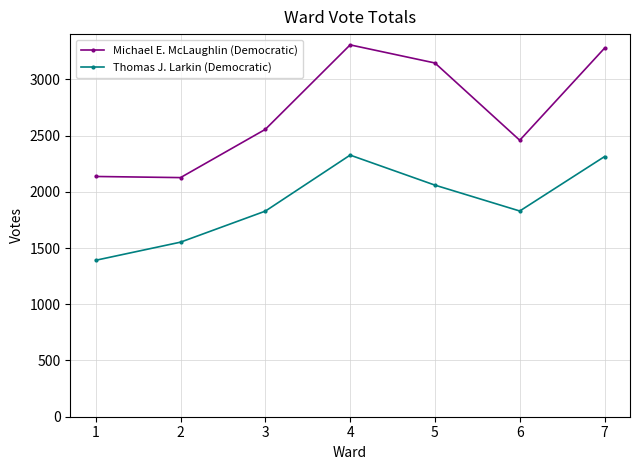

Which series has the largest range (max minus min)?

Michael E. McLaughlin (Democratic)